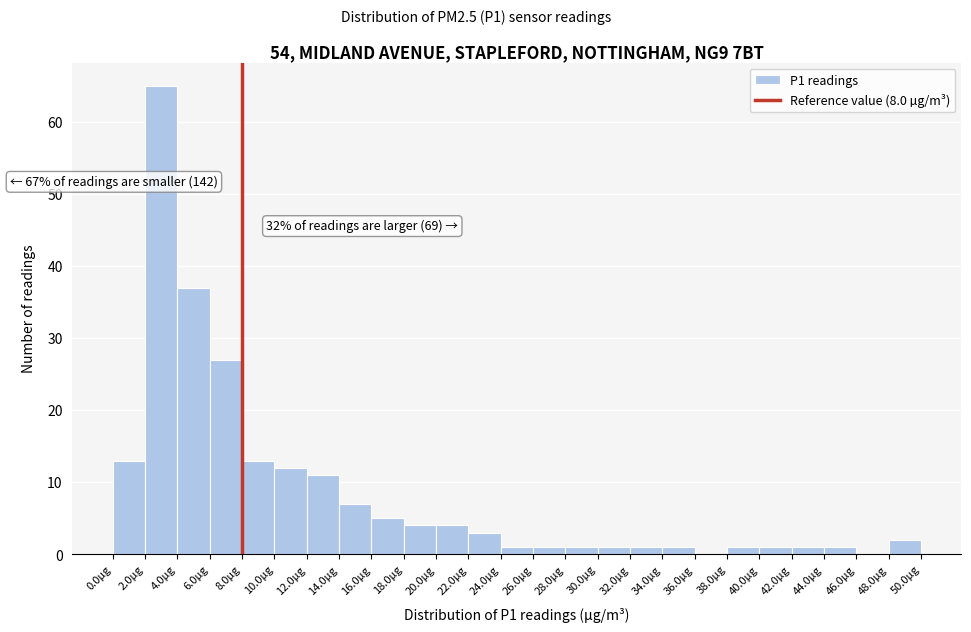

Over which range of the x-axis is the bar tallest?

2 to 4